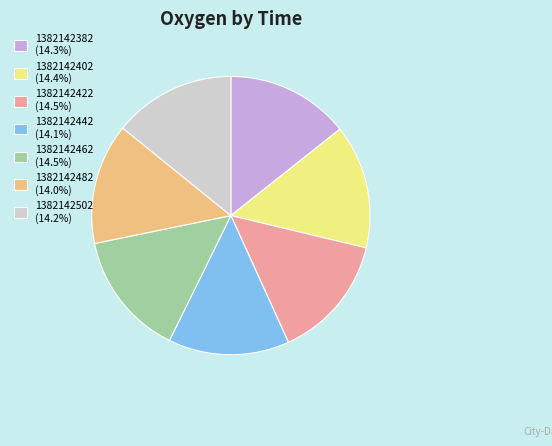

How many segments does this pie chart have?

7